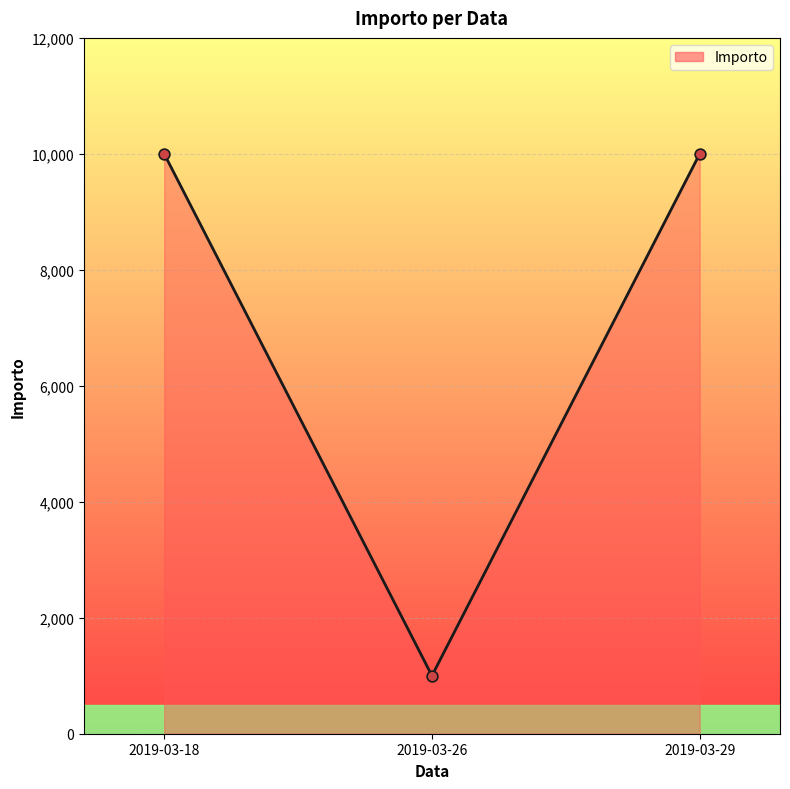

Between 2019-03-26 and 2019-03-29, which is larger?

2019-03-29